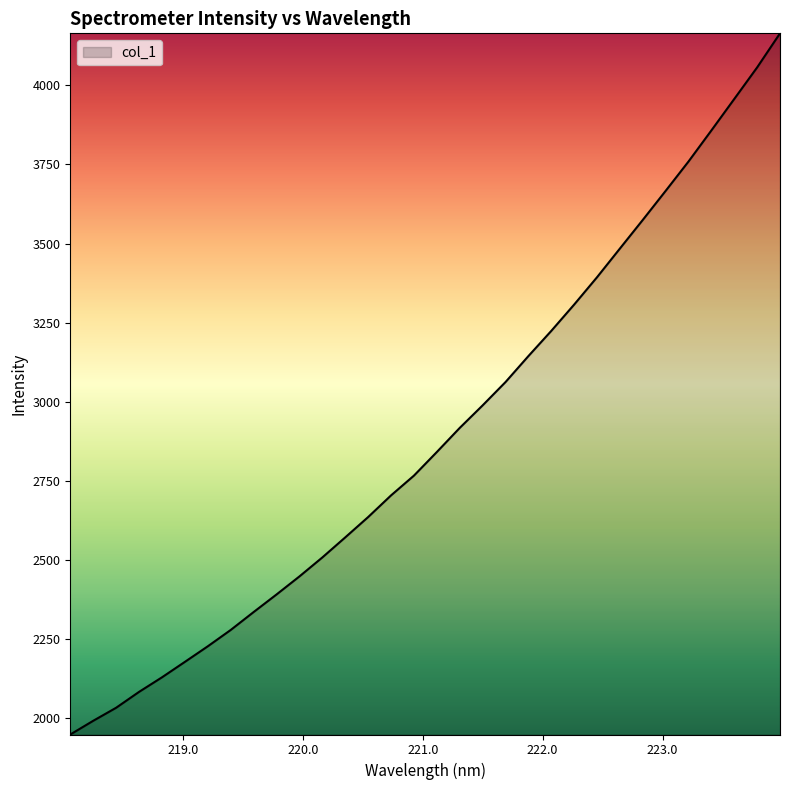

What is the maximum value shown in the chart?

4164.8